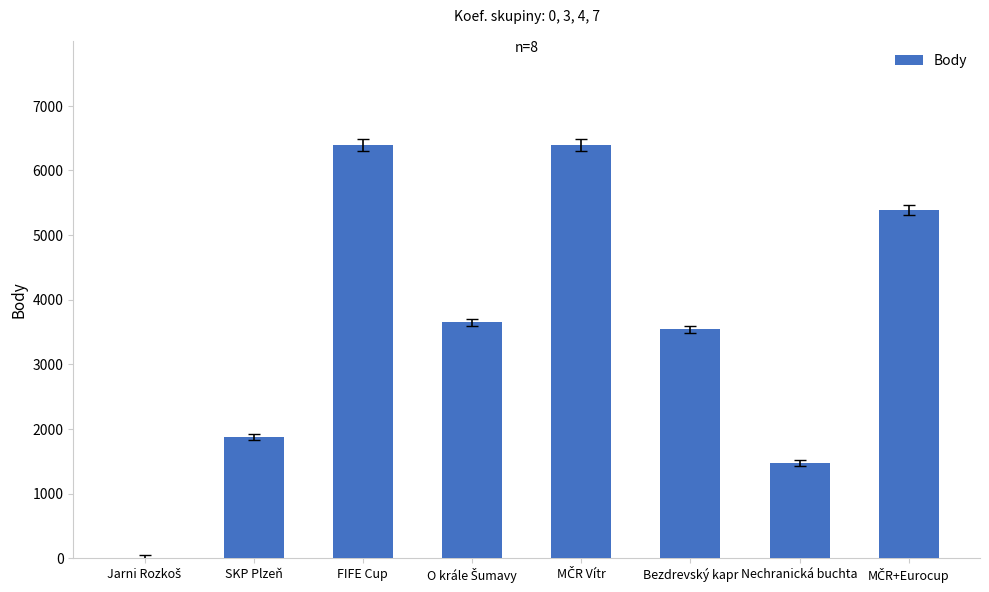

Where is the data nearest to the value 3198?

Bezdrevský kapr